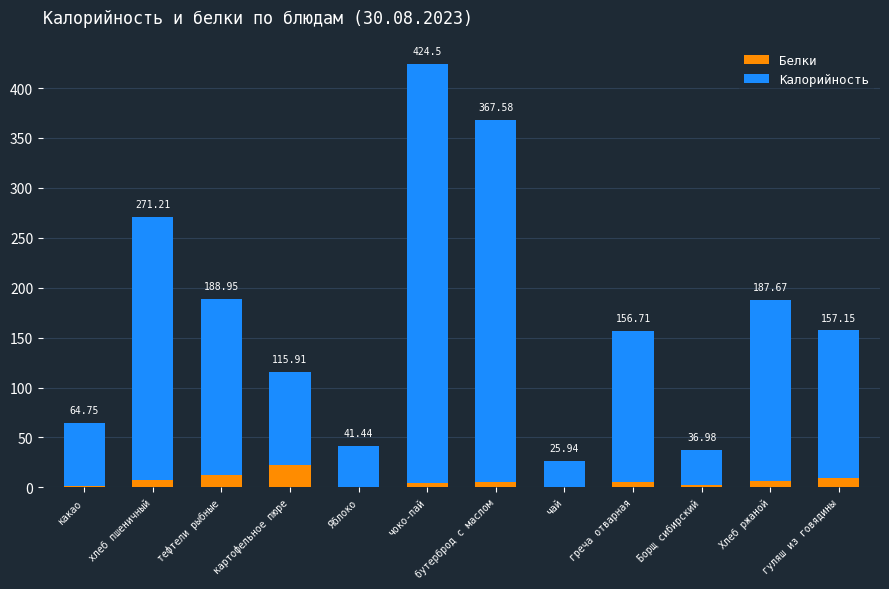

What are all the series names shown in the legend?

Белки, Калорийность